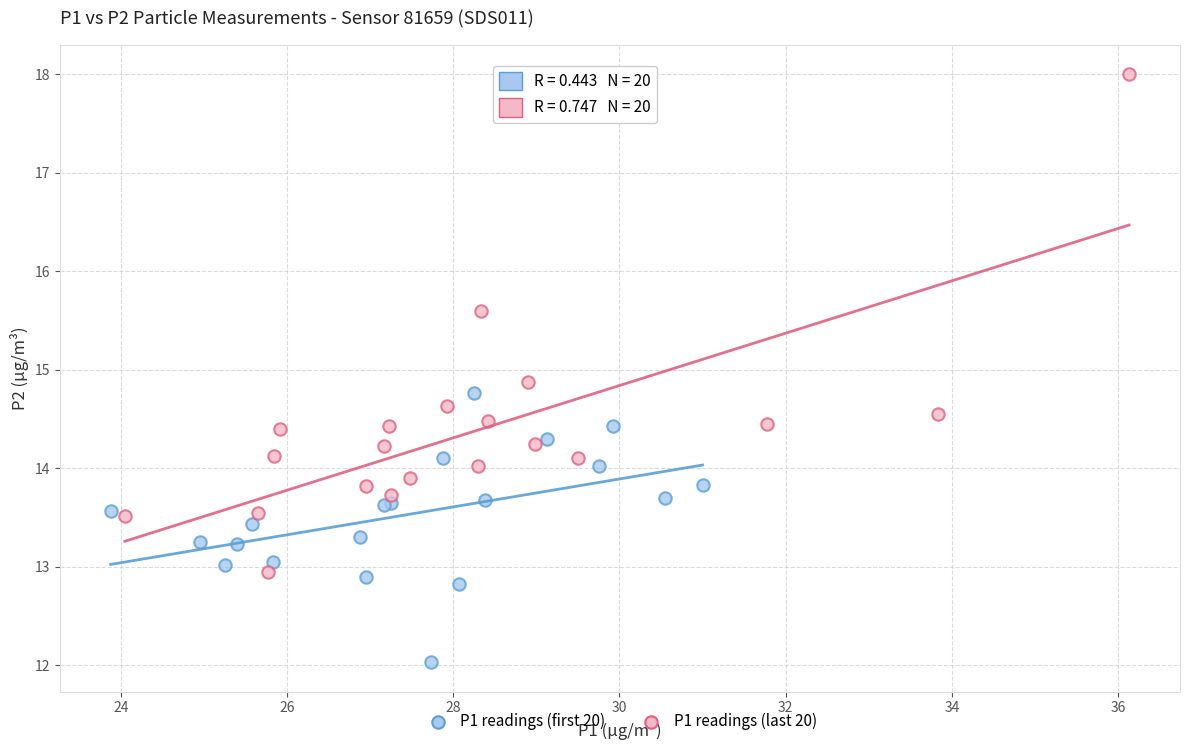

What are all the series names shown in the legend?

P1 readings (first 20), P1 readings (last 20)